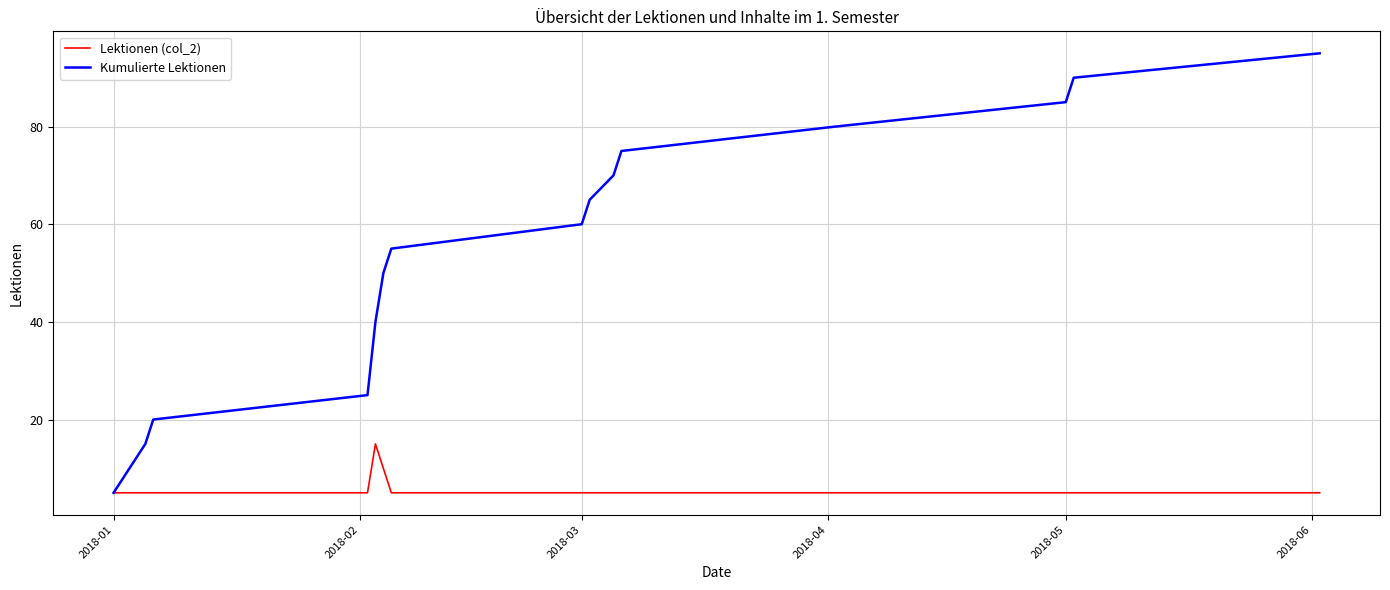

List the series in order of their overall mean, lowest first.

Lektionen (col_2), Kumulierte Lektionen